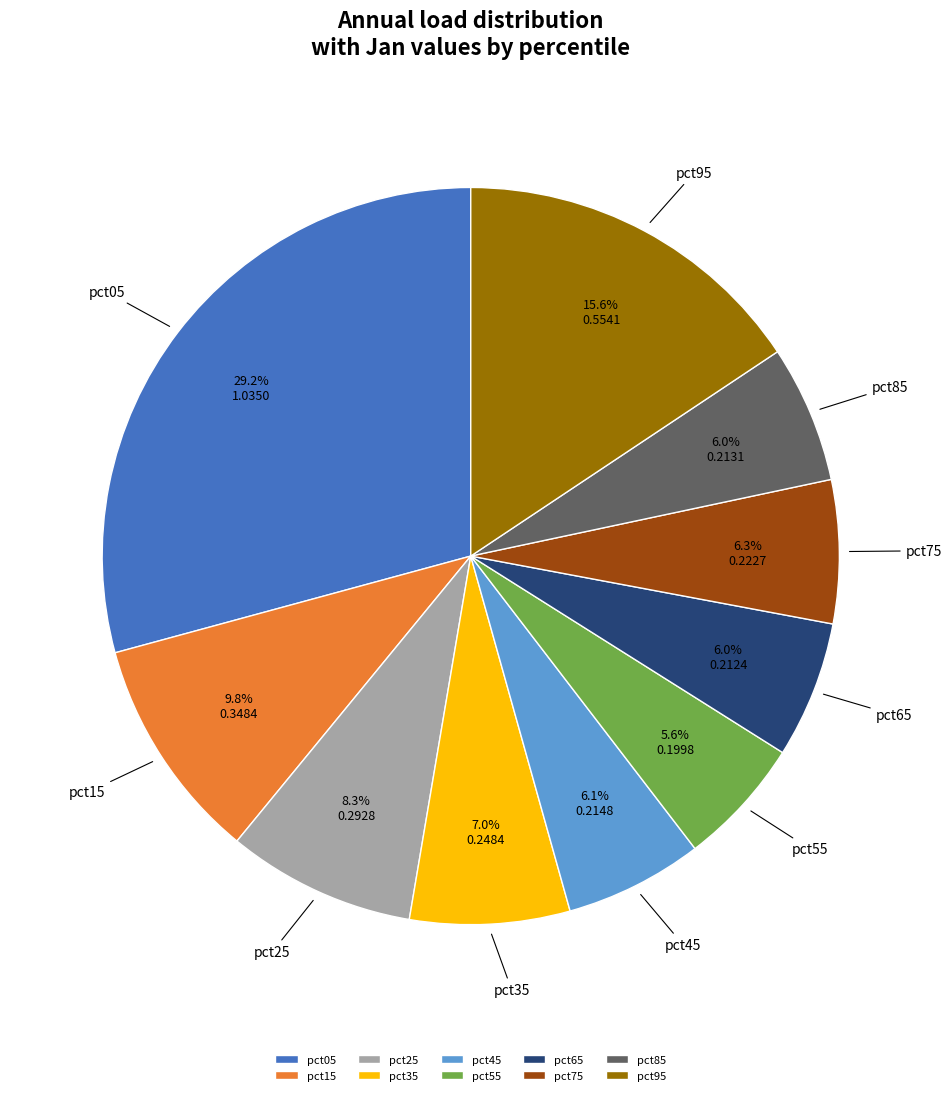

Count the number of slices in the pie.

10